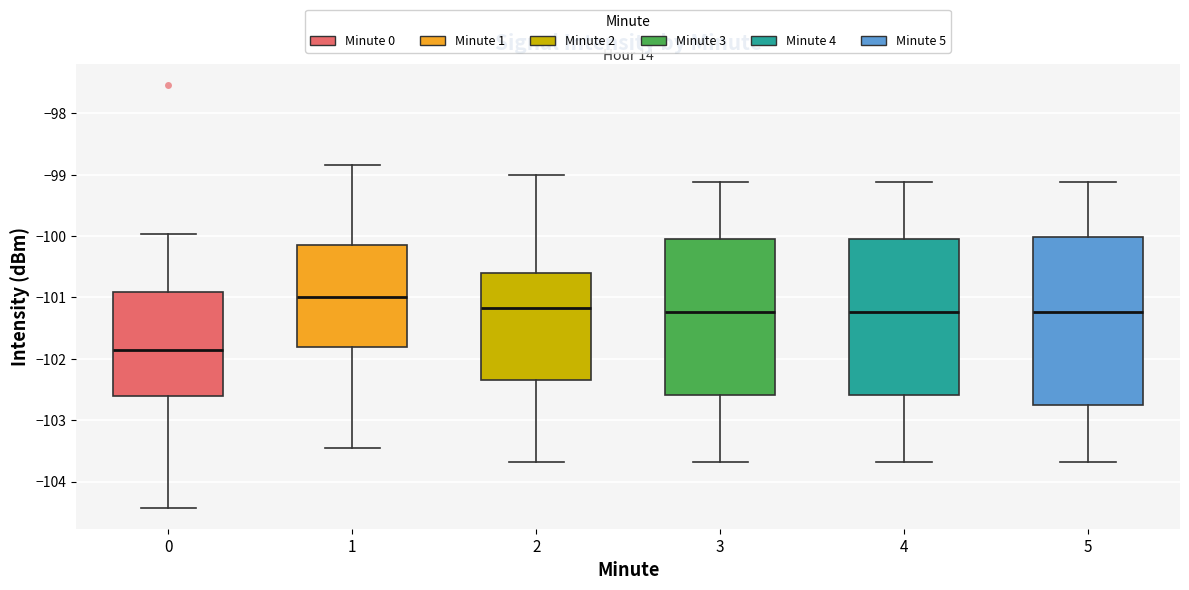

Comparing the boxes themselves (not the whiskers), which one is the tallest?

5